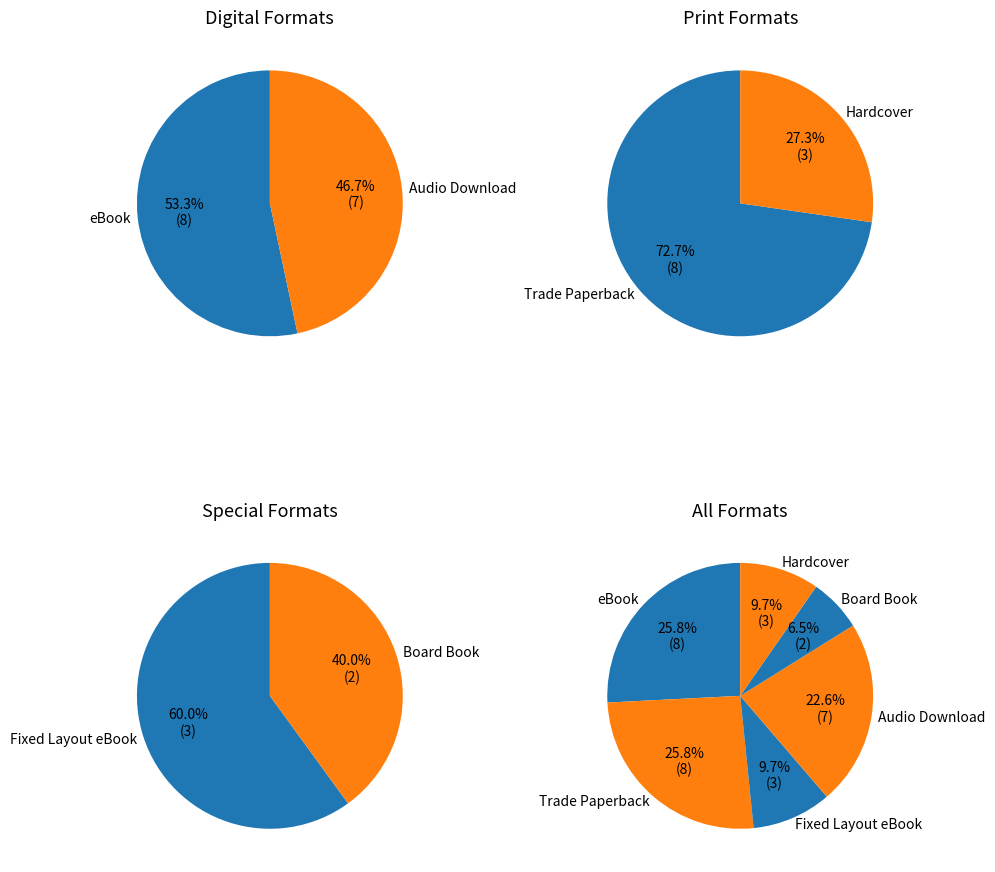

What portion of the pie excludes Trade Paperback?

74.2%